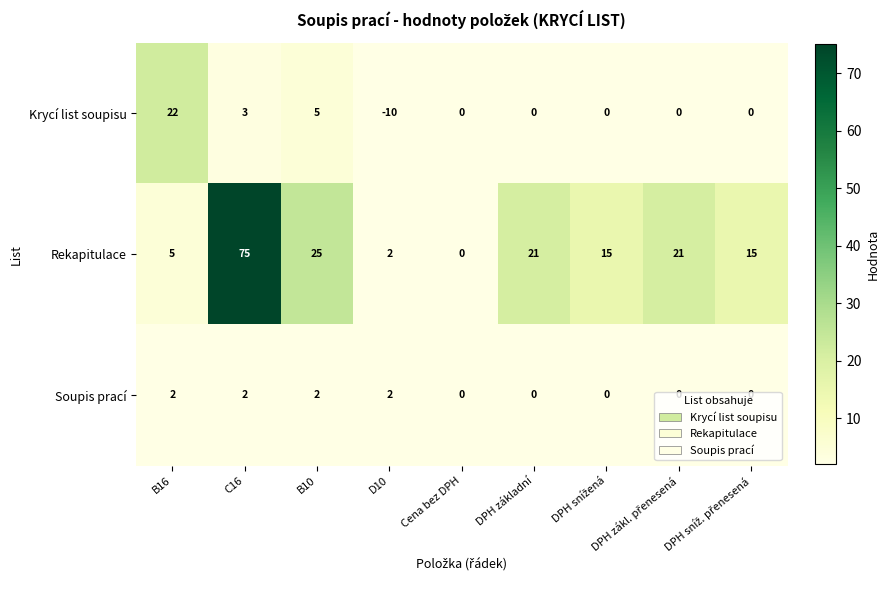

What is the greatest value displayed?

75